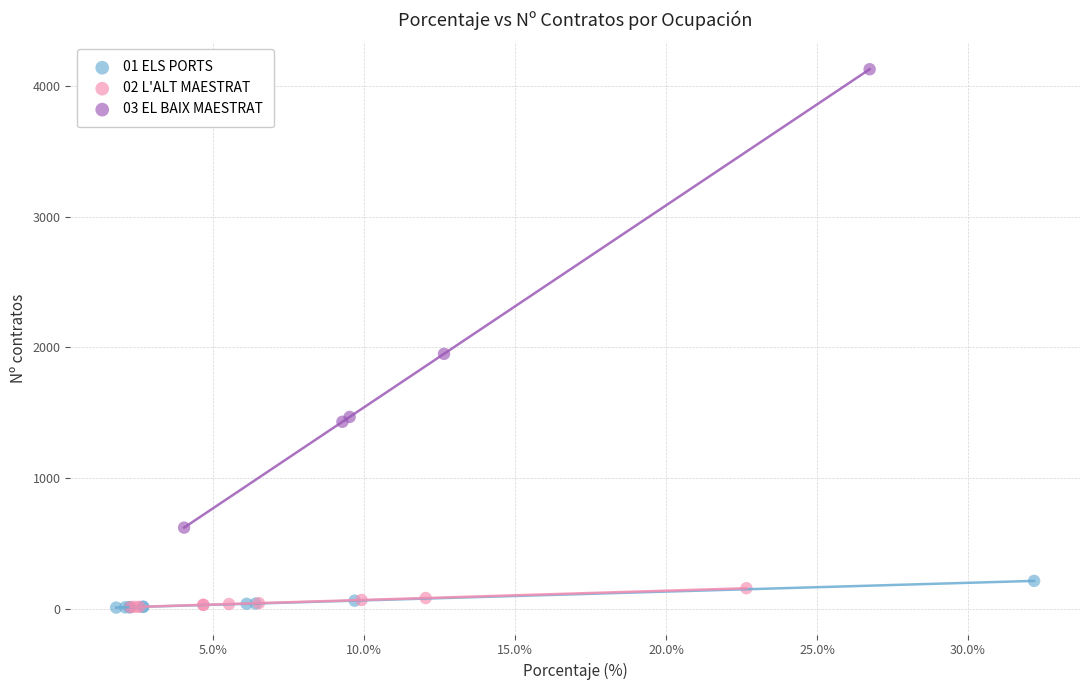

Which series reaches the maximum Y coordinate?

03 EL BAIX MAESTRAT